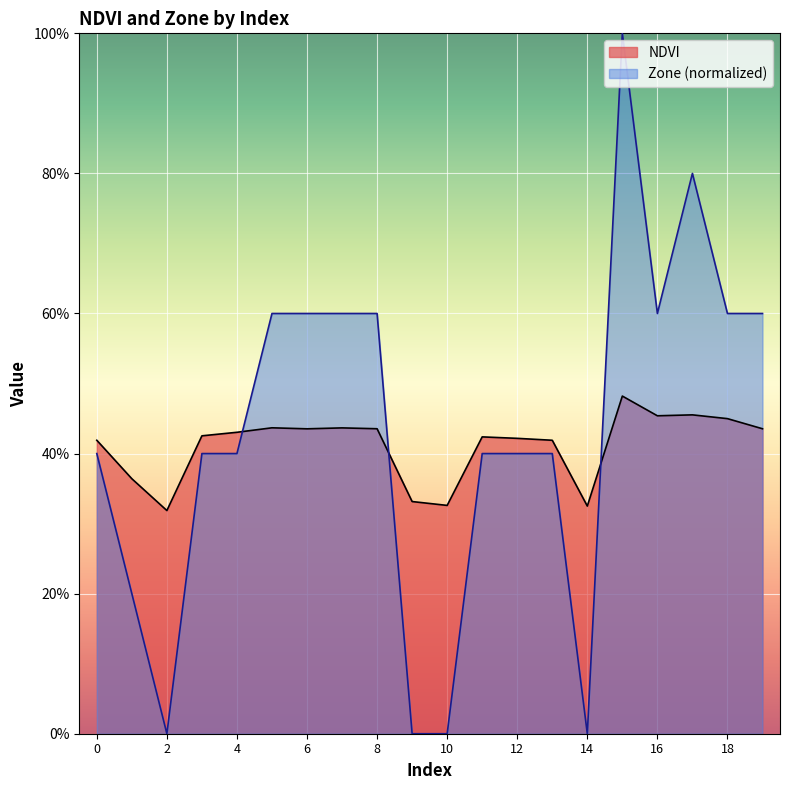

List the series in order of their peak value, lowest first.

NDVI, Zone (normalized)